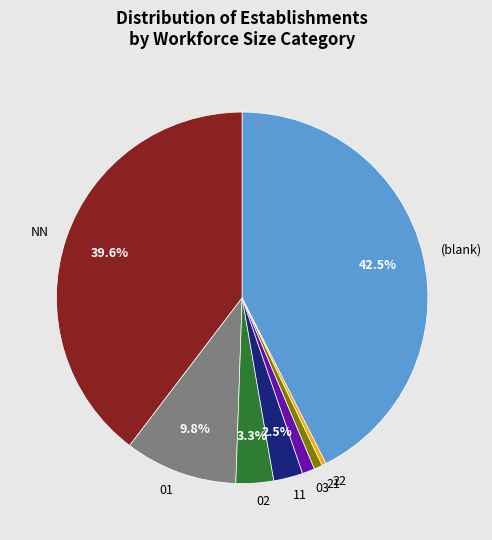

How many slices are in this pie chart?

8